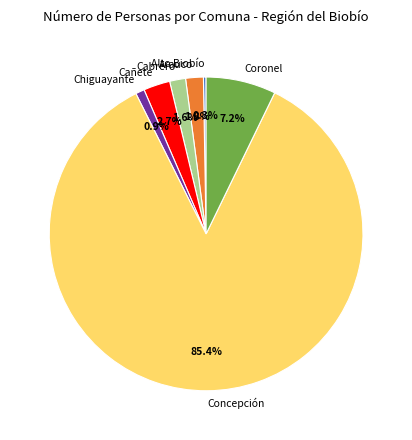

What is the total percentage of Arauco and Chiguayante?

2.7%